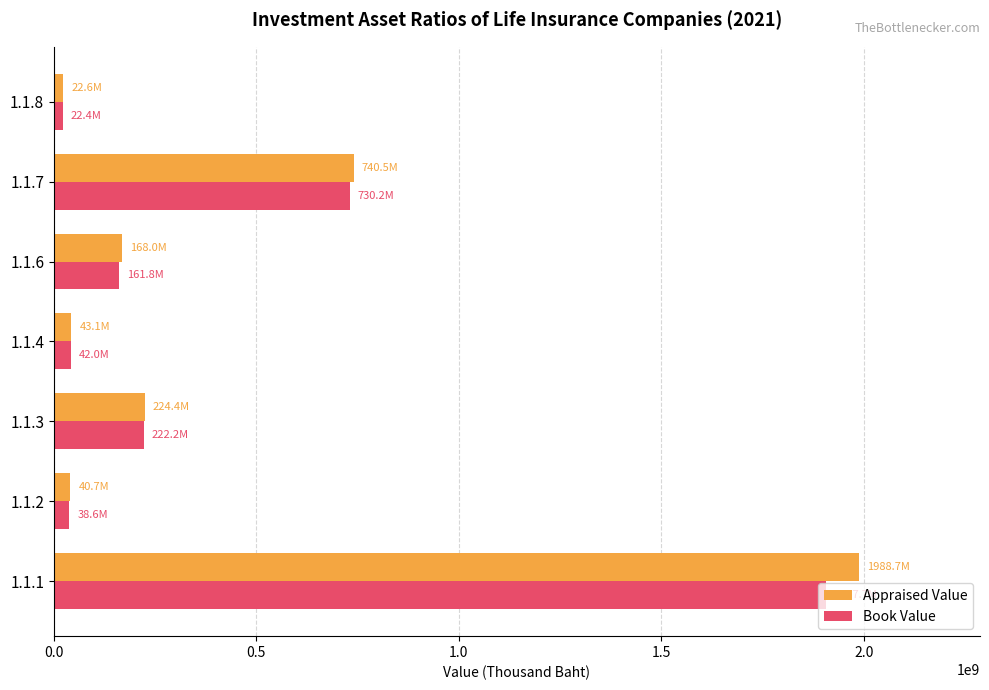

Is the value of Book Value at 1.1.2 greater than the value of Appraised Value at 1.1.7?

No